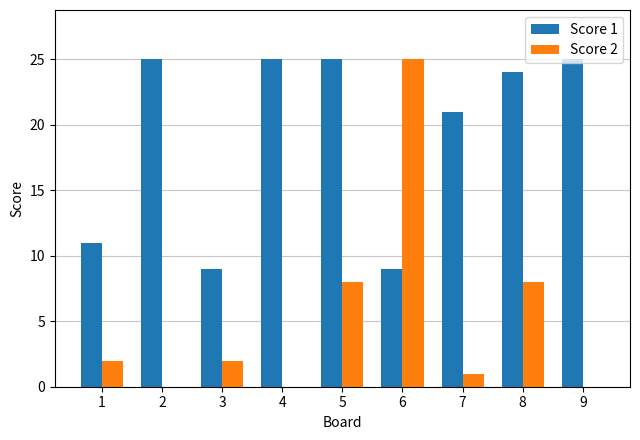

What is the sum of all Score 2 values?

46